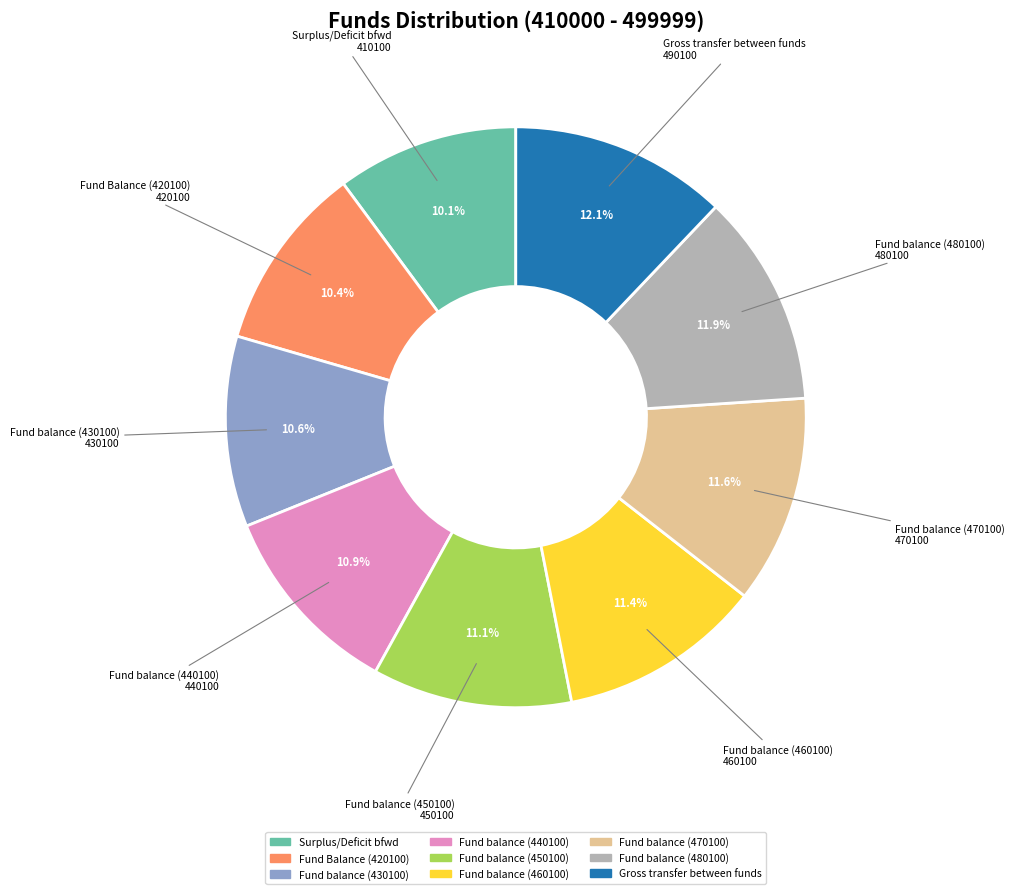

Is Fund balance (470100) the majority of the pie?

No